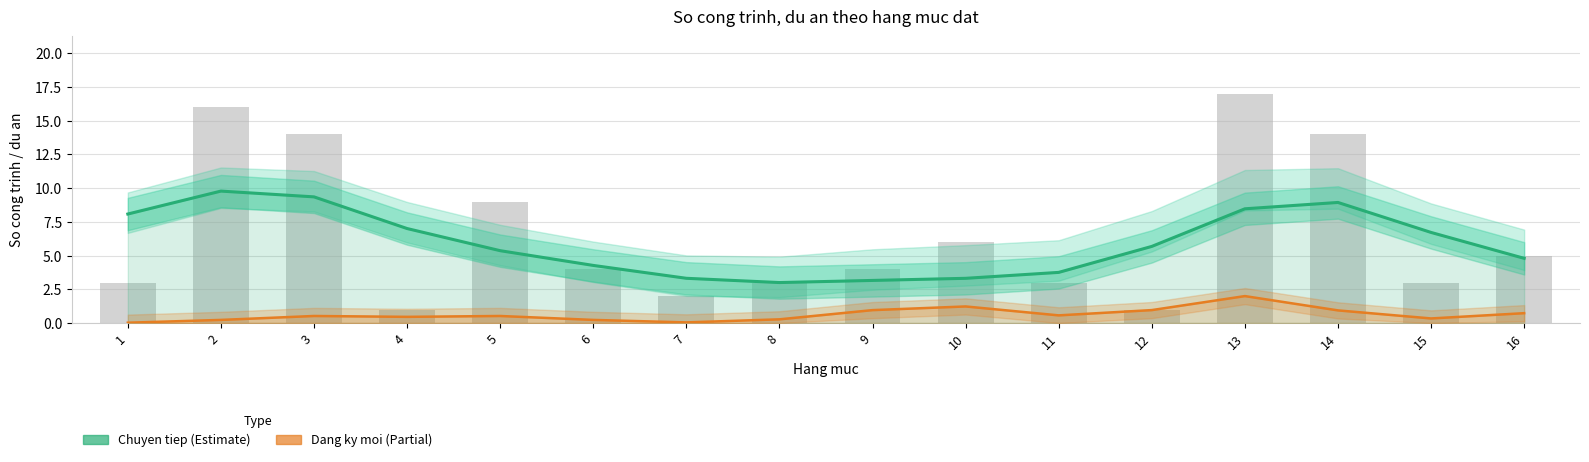

Reading right to left, extract all data points from this chart.

16=5	15=3	14=14	13=17	12=1	11=3	10=6	9=4	8=3	7=2	6=4	5=9	4=1	3=14	2=16	1=3